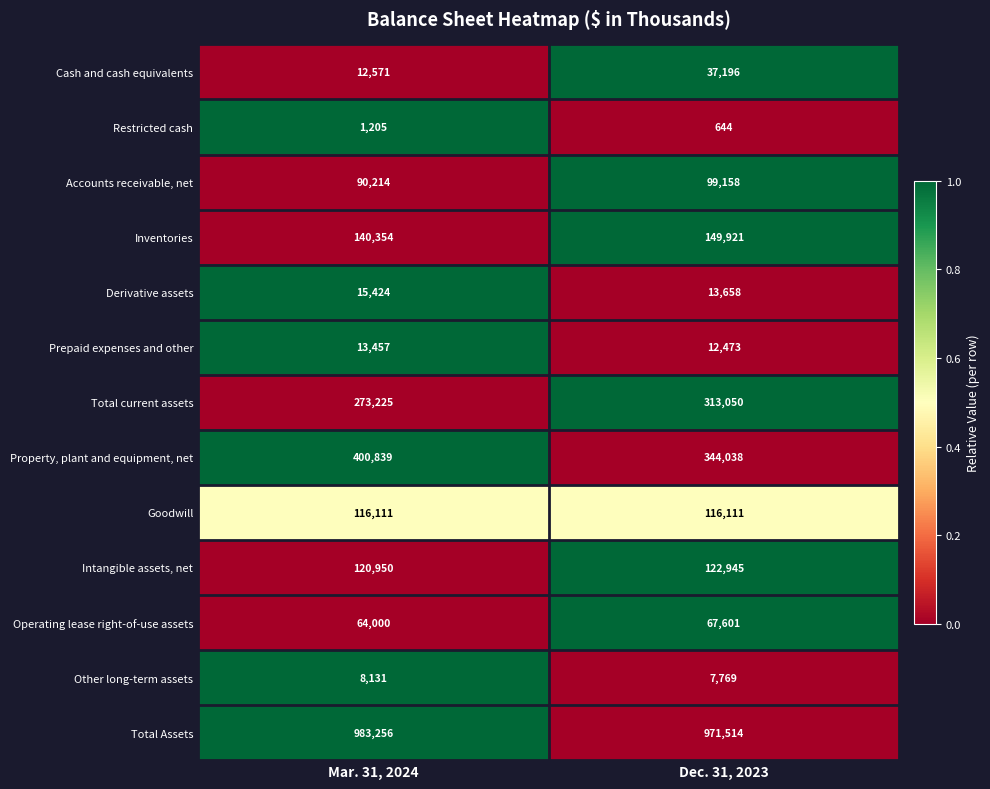

Which category has the highest value across all series?

Mar. 31, 2024